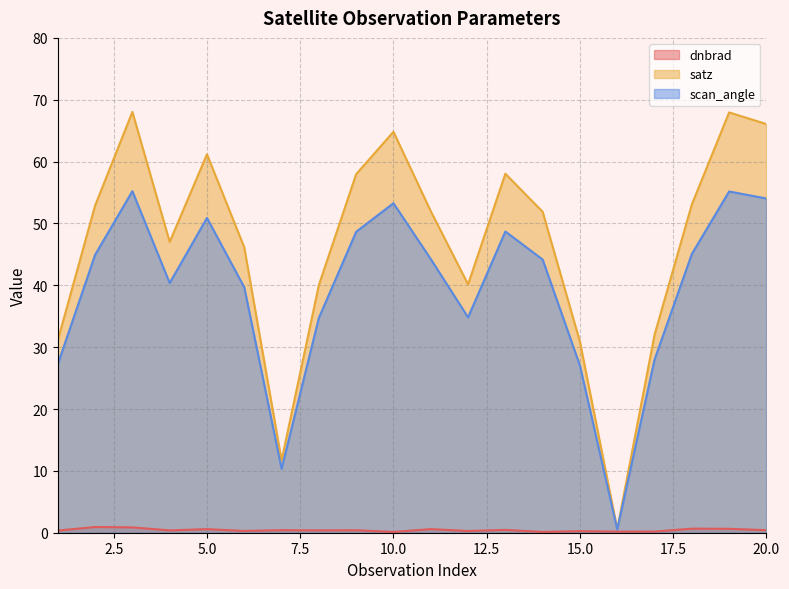

The value of dnbrad at 13 is 0.2. True or false?

False